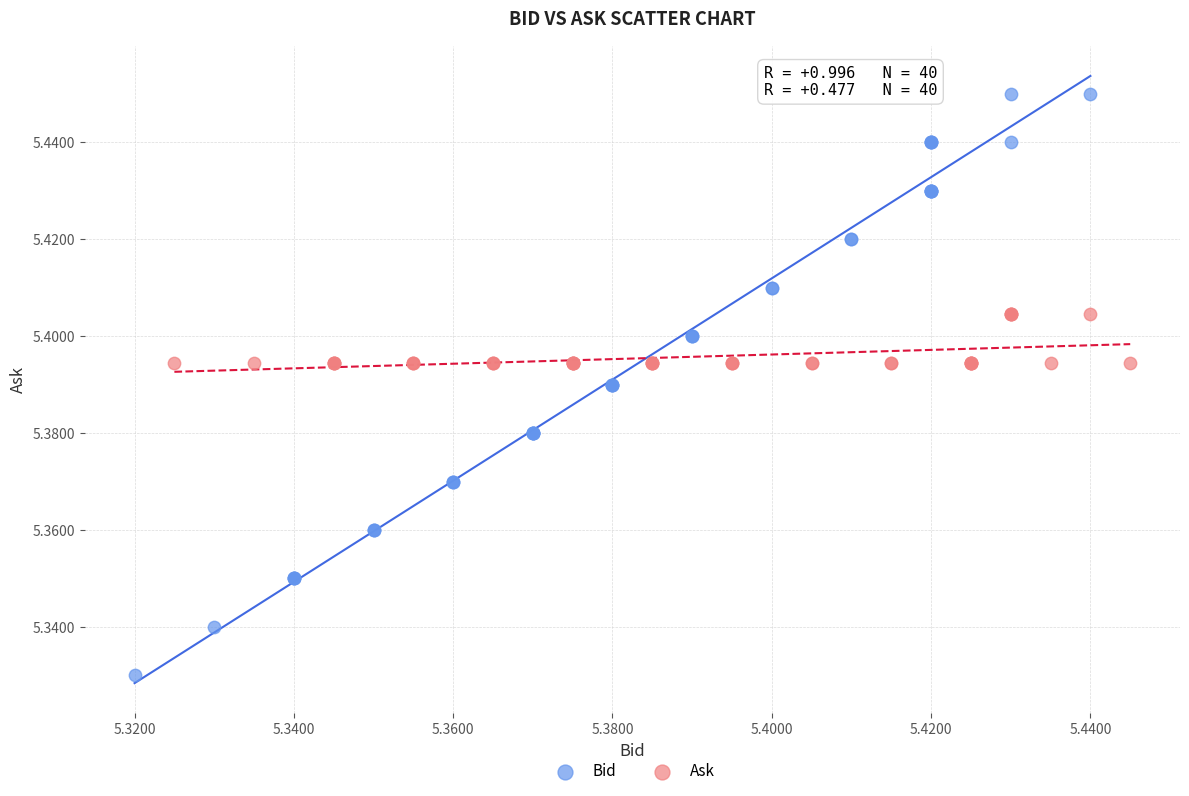

Which series has the widest spread of Y values?

Bid